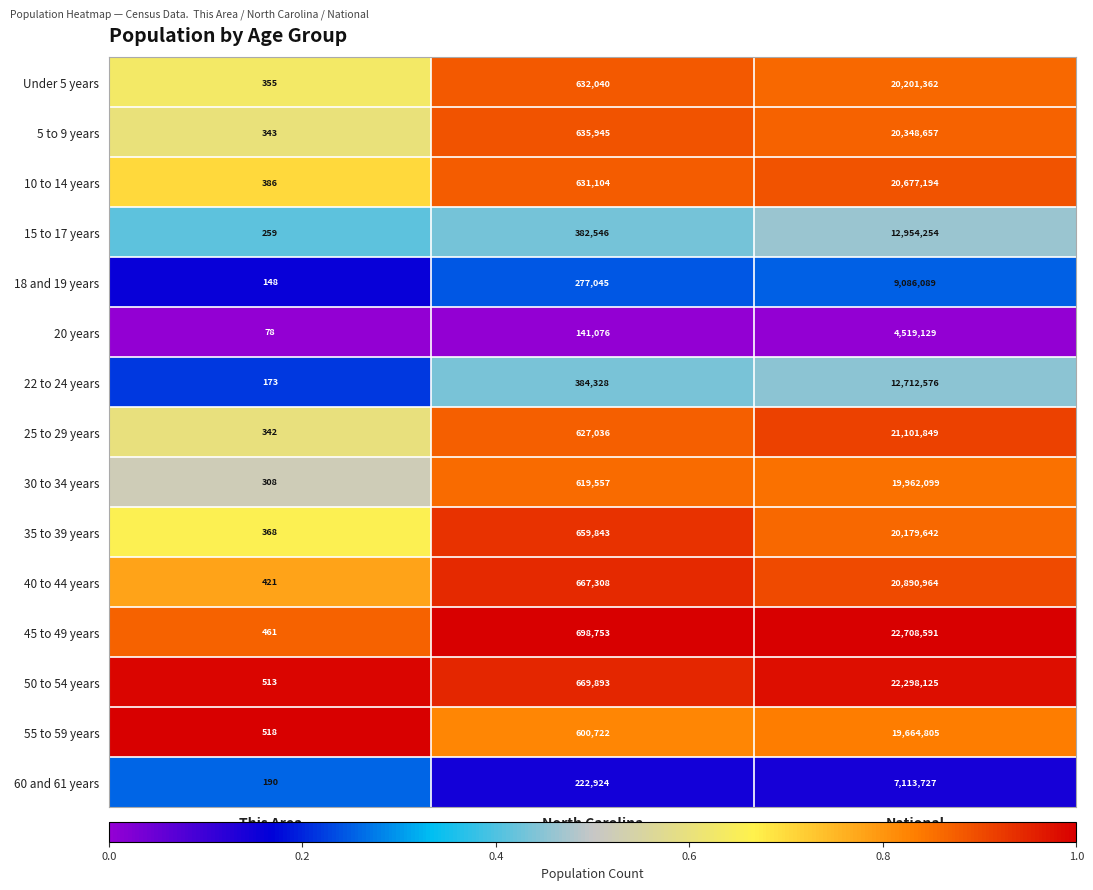

What is the spread (max minus min) of values at North Carolina?

557677